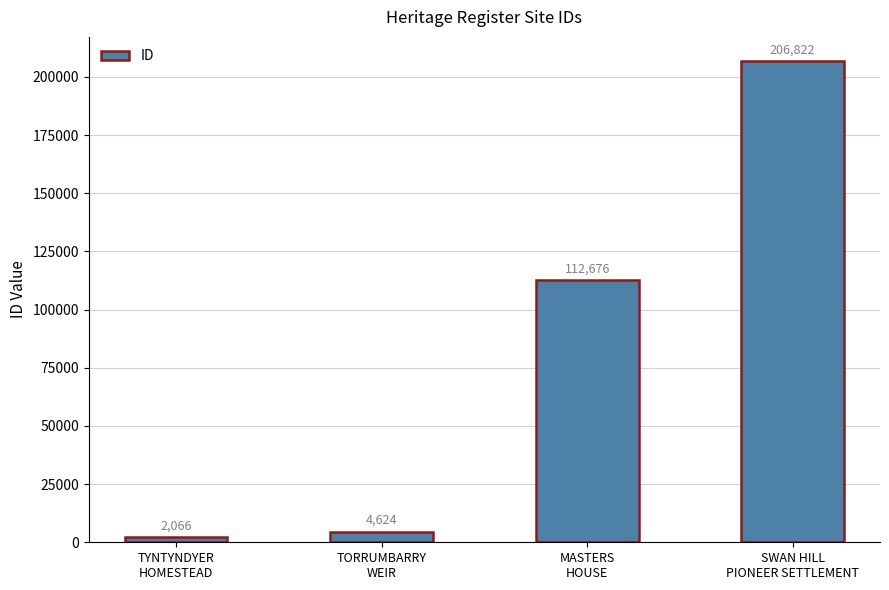

What is the value of the 1st bar from the left?

2066